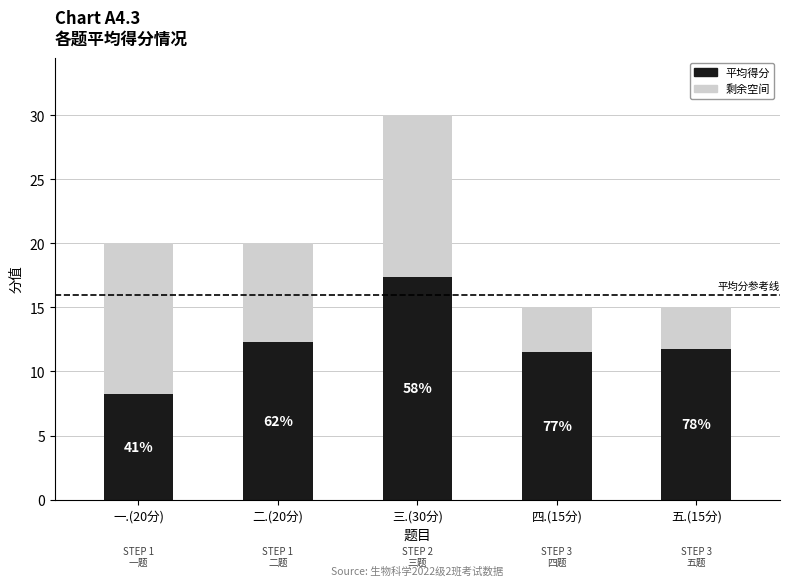

What is the value of the 平均得分 bar at the 4th from the left?

11.5